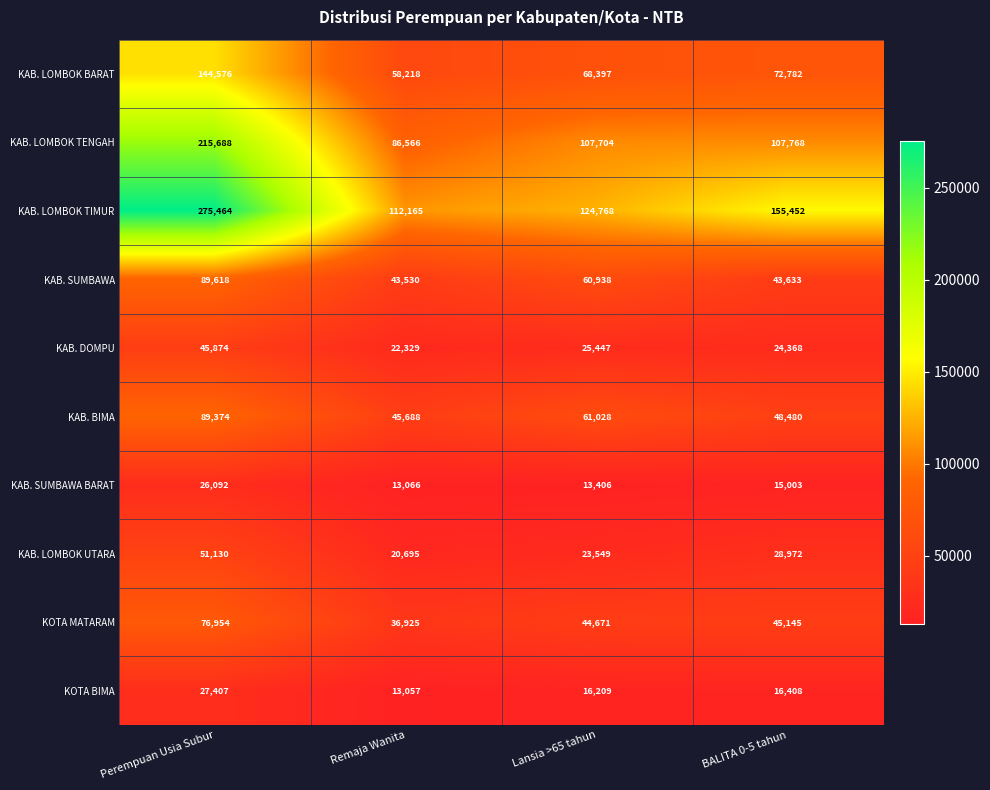

What is the smallest value displayed?

13057